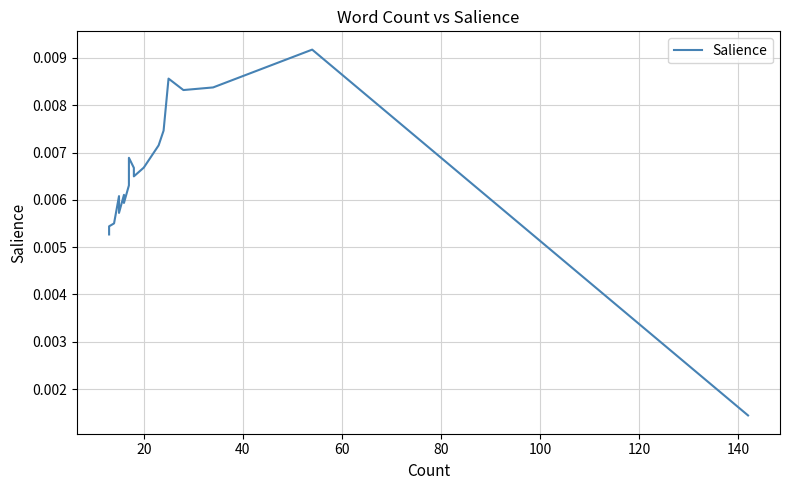

How many categories are shown in the chart?

20